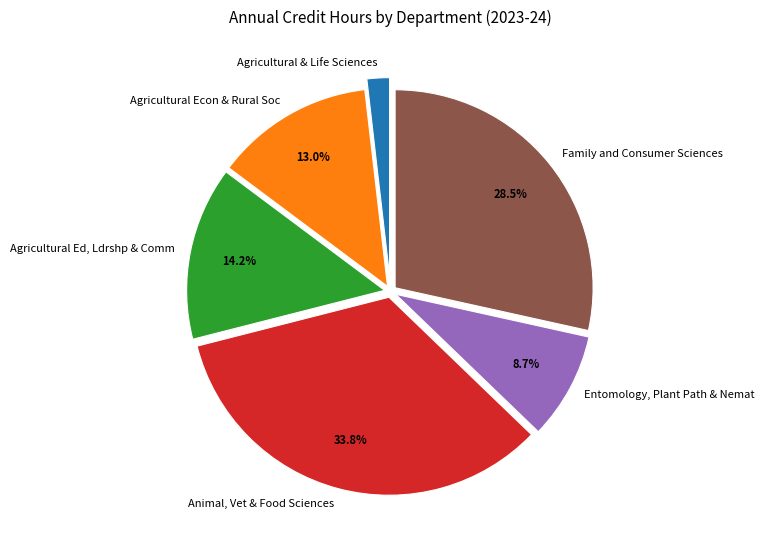

Is there a majority slice in this chart?

No